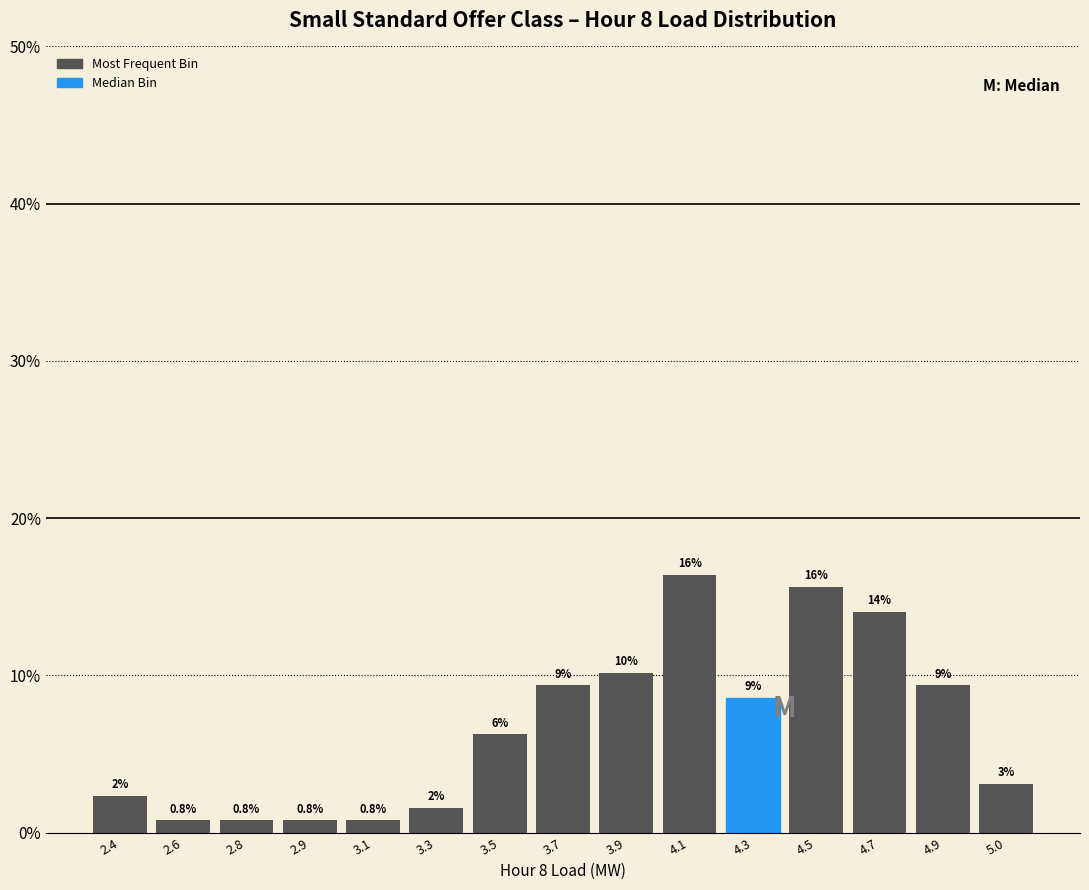

Does the chart contain any negative values?

No